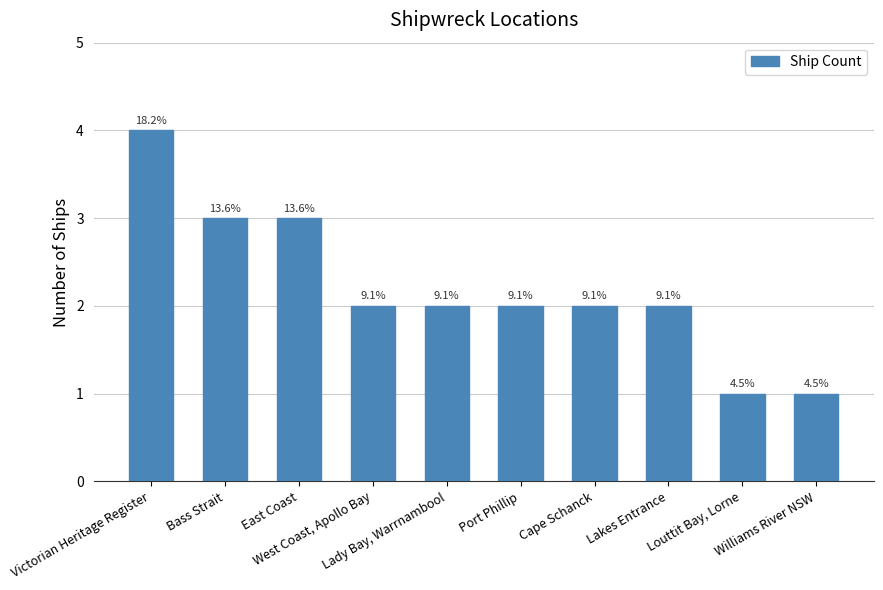

Which category has the highest value across all series?

Victorian Heritage Register